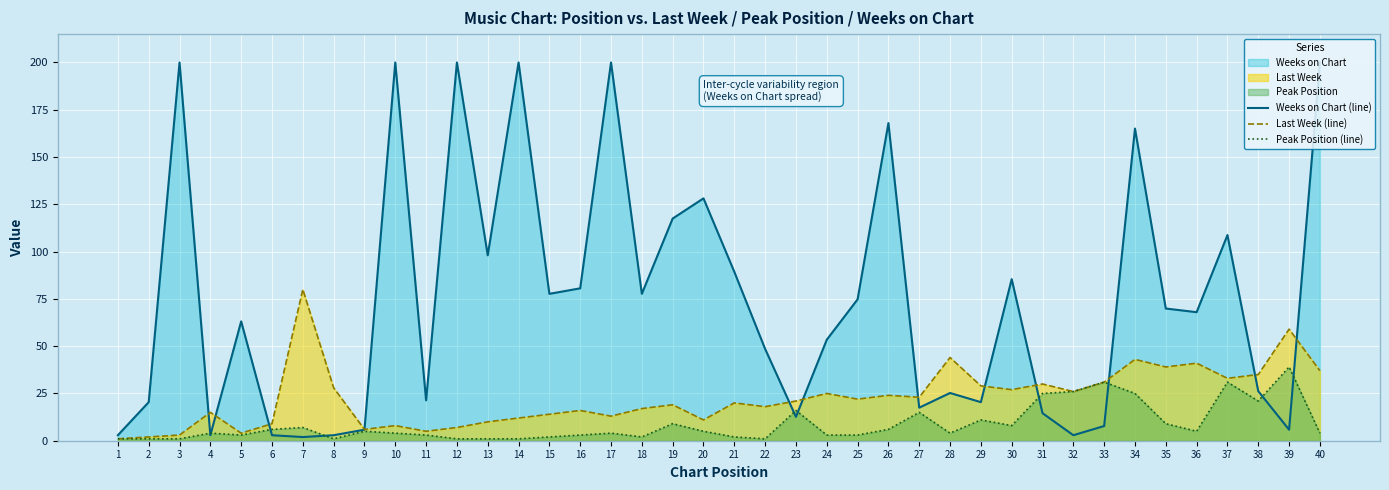

Where is Weeks on Chart (line) nearest to the value 100?

13